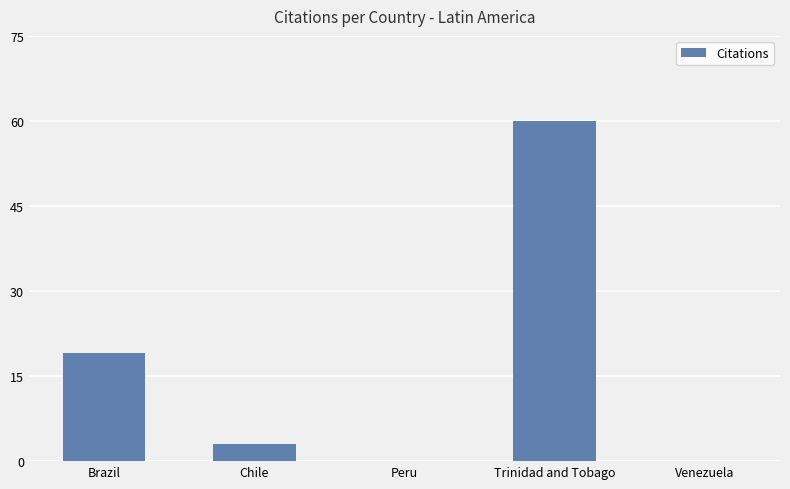

What value does the data have at Trinidad and Tobago?

60